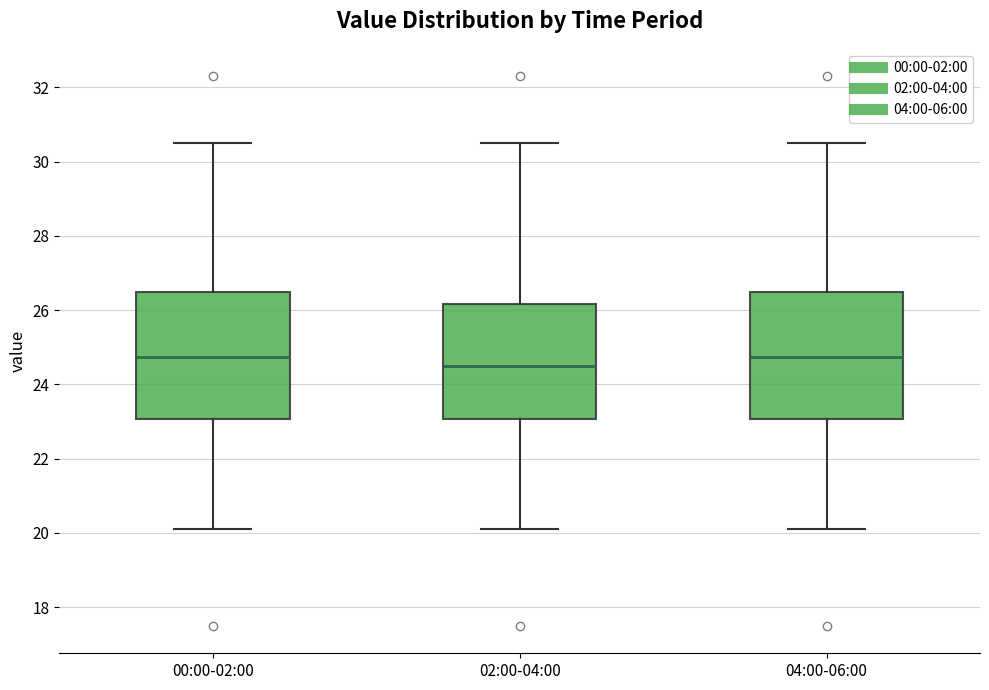

Where does the upper whisker of the box for 04:00-06:00 end on the y-axis? The values are not printed on the chart, so give them approximately, as read against the axis.

30.6